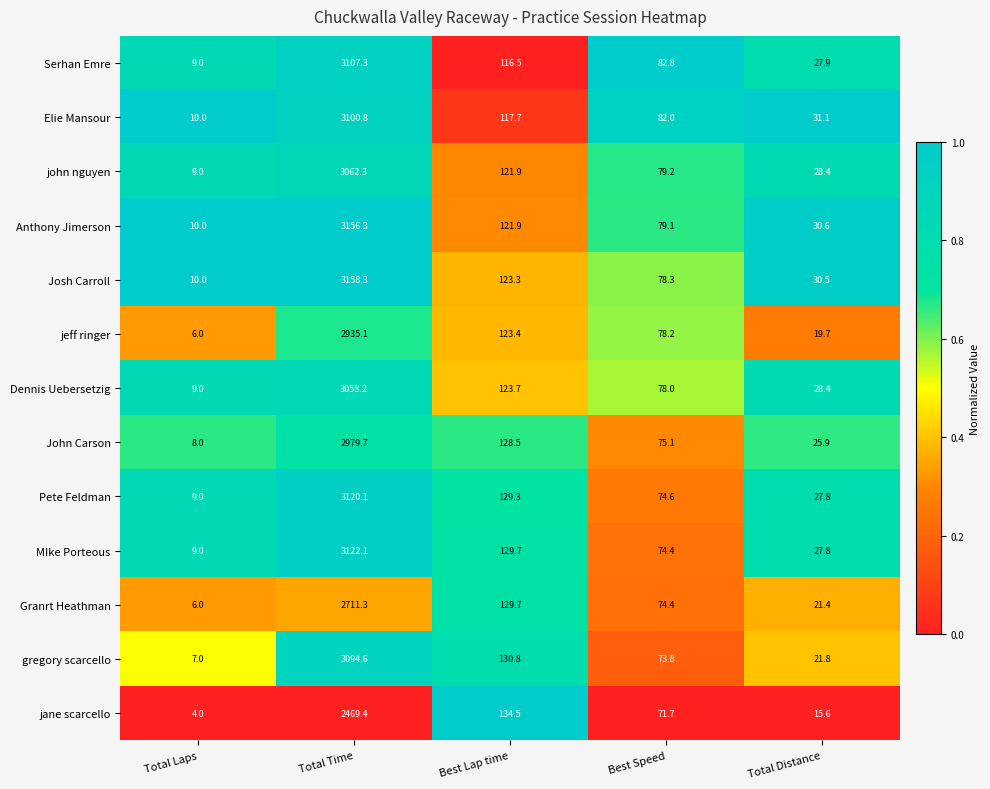

Between Best Speed and Total Distance, which series saw the biggest shift?

jeff ringer